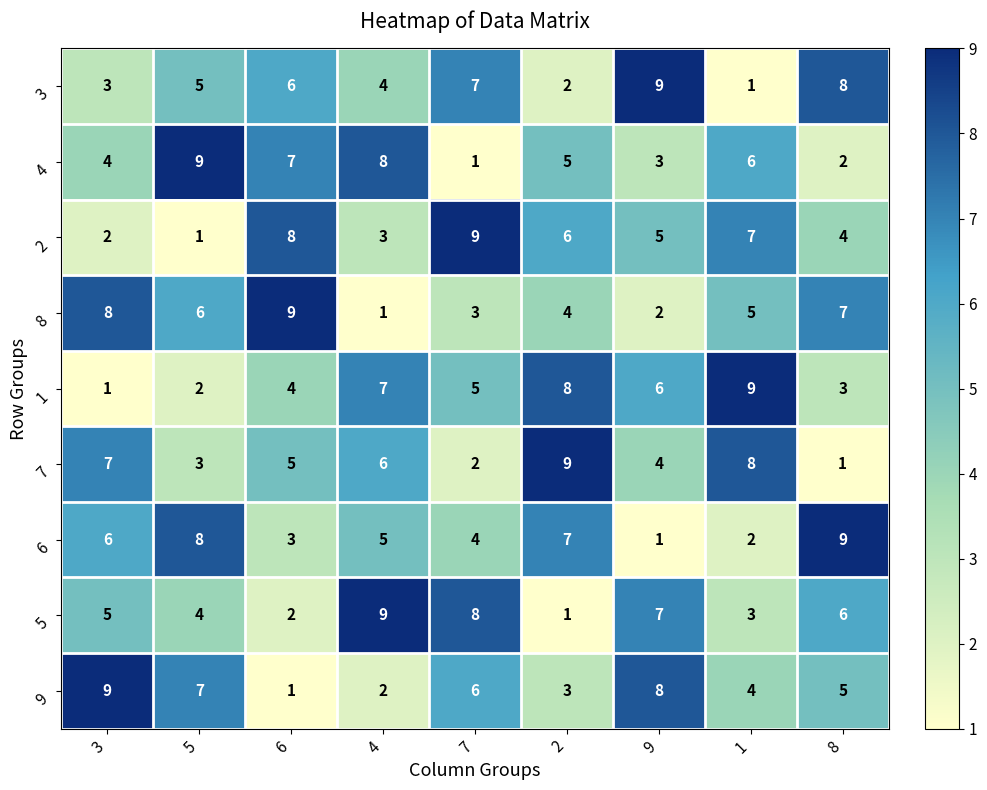

What is the difference between the 7 values at 4 and 8?

5